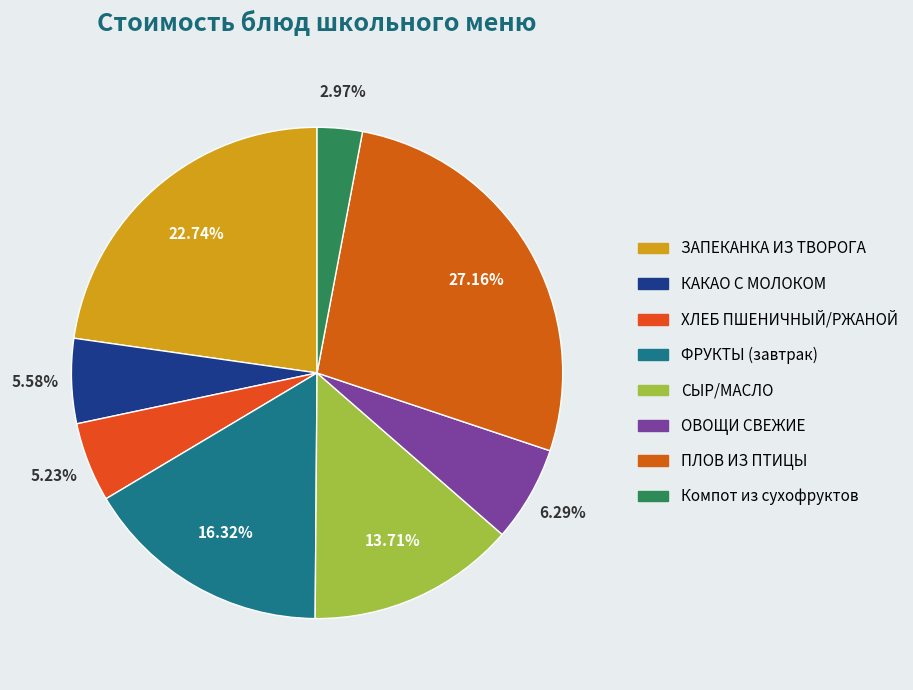

Which has a higher value, ЗАПЕКАНКА ИЗ ТВОРОГА or ОВОЩИ СВЕЖИЕ?

ЗАПЕКАНКА ИЗ ТВОРОГА